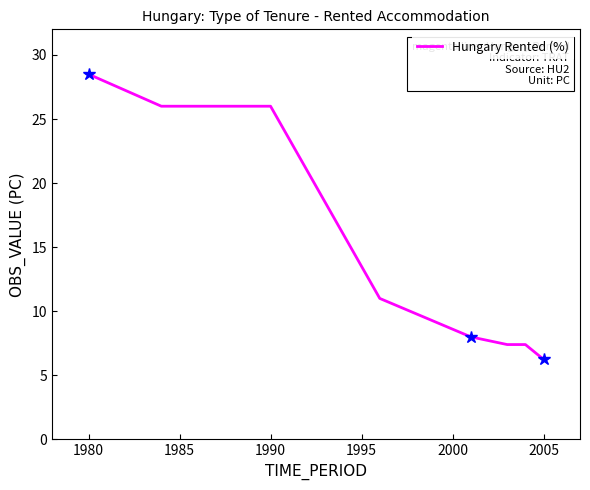

What is the difference between the maximum and minimum values?

22.3